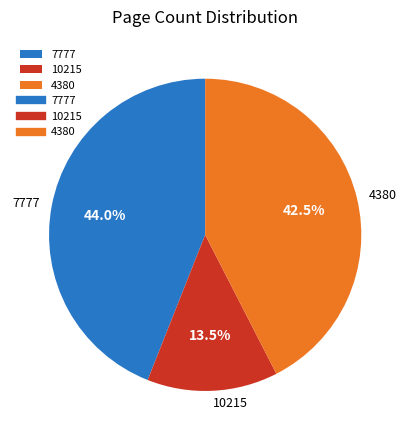

Which has a higher value, 10215 or 7777?

7777